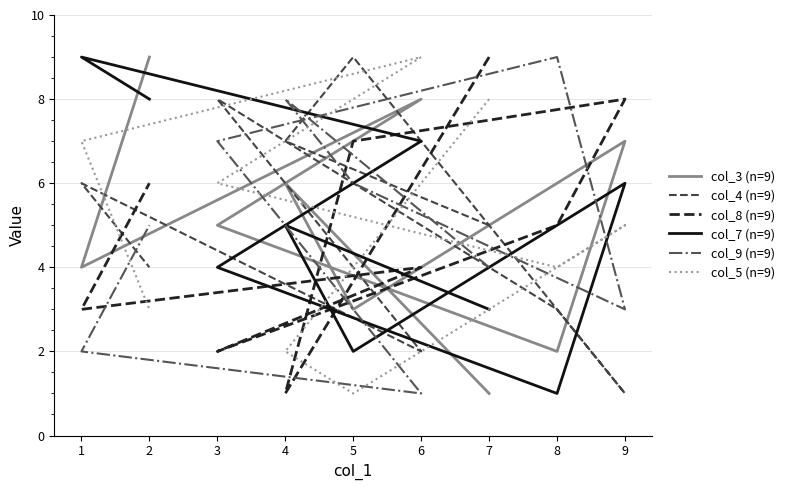

How many interior local valleys does the col_4 (n=9) series have?

2